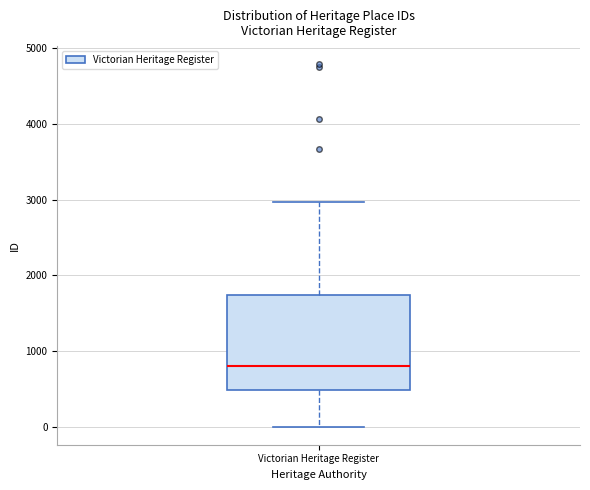

Where does the upper whisker of the box for Victorian Heritage Register end on the y-axis? The values are not printed on the chart, so give them approximately, as read against the axis.

3000